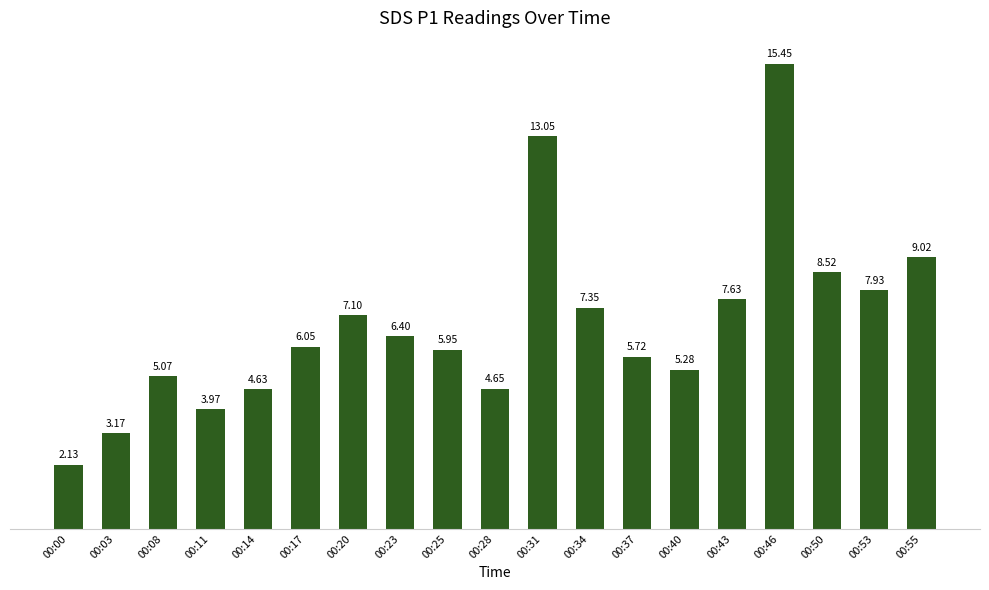

What is the change in value from 00:28 to 00:37?

+1.1